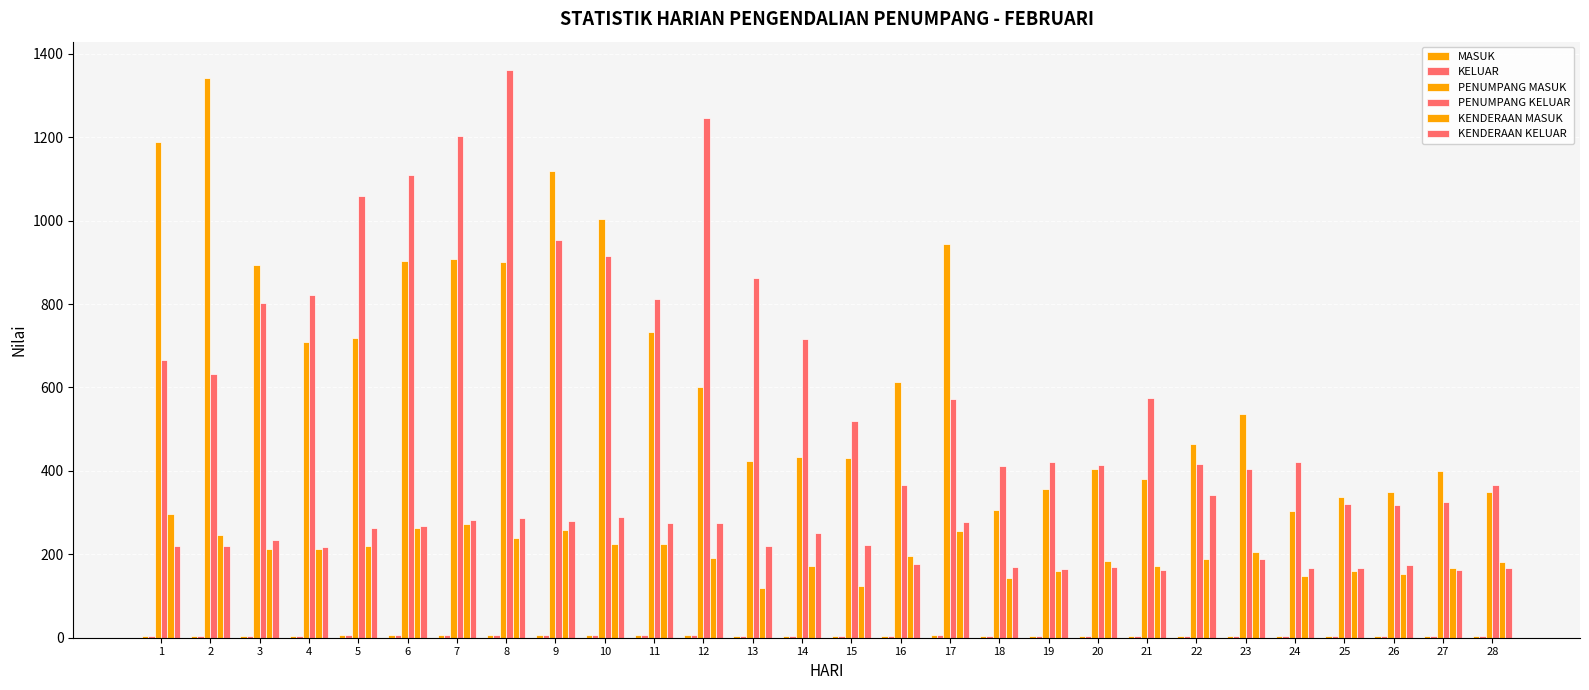

Which category has the highest value in the KELUAR series?

5